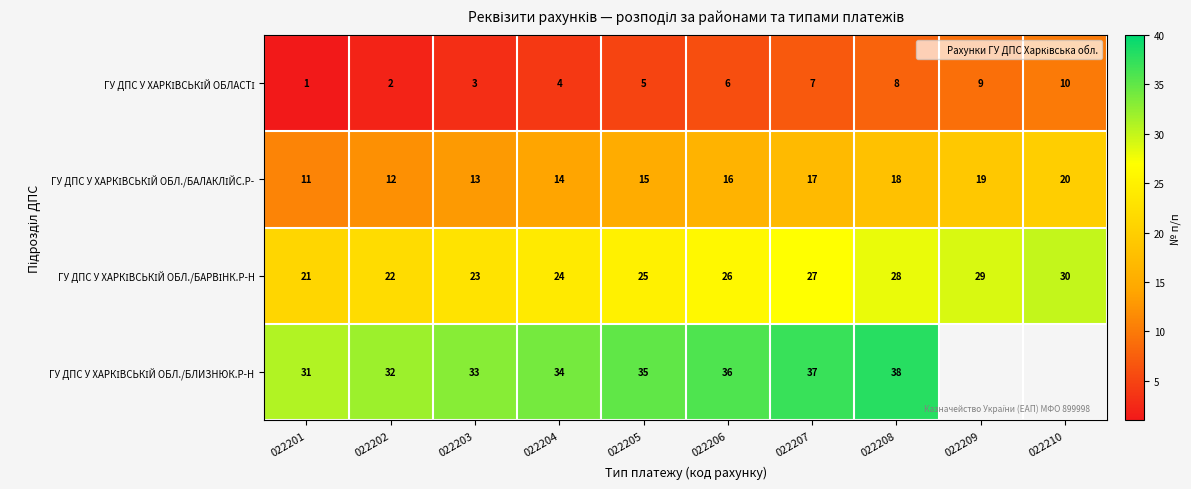

At 022201, list the series in order from largest to smallest.

ГУ ДПС У ХАРКІВСЬКІЙ ОБЛ./БЛИЗНЮК.Р-Н, ГУ ДПС У ХАРКІВСЬКІЙ ОБЛ./БАРВІНК.Р-Н, ГУ ДПС У ХАРКІВСЬКІЙ ОБЛ./БАЛАКЛІЙС.Р-, ГУ ДПС У ХАРКІВСЬКІЙ ОБЛАСТІ